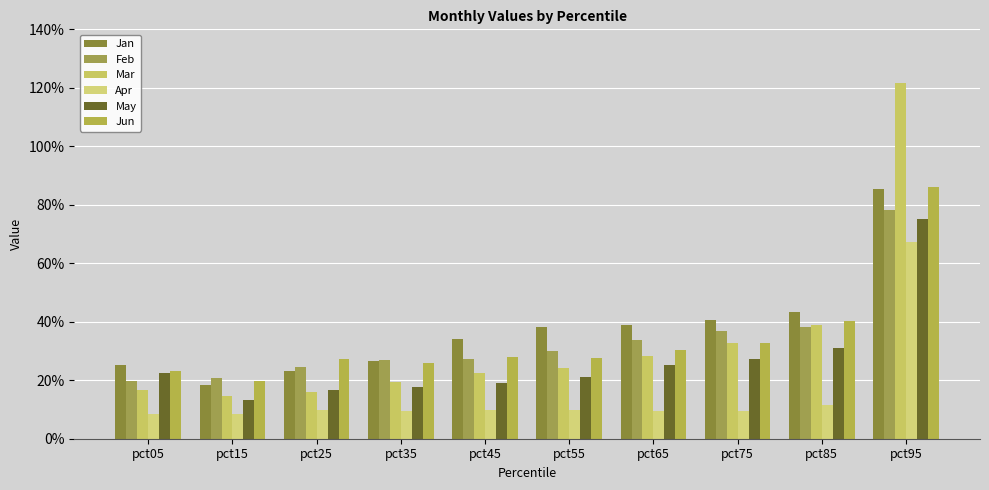

What is the total value across all series at pct65?

1.7